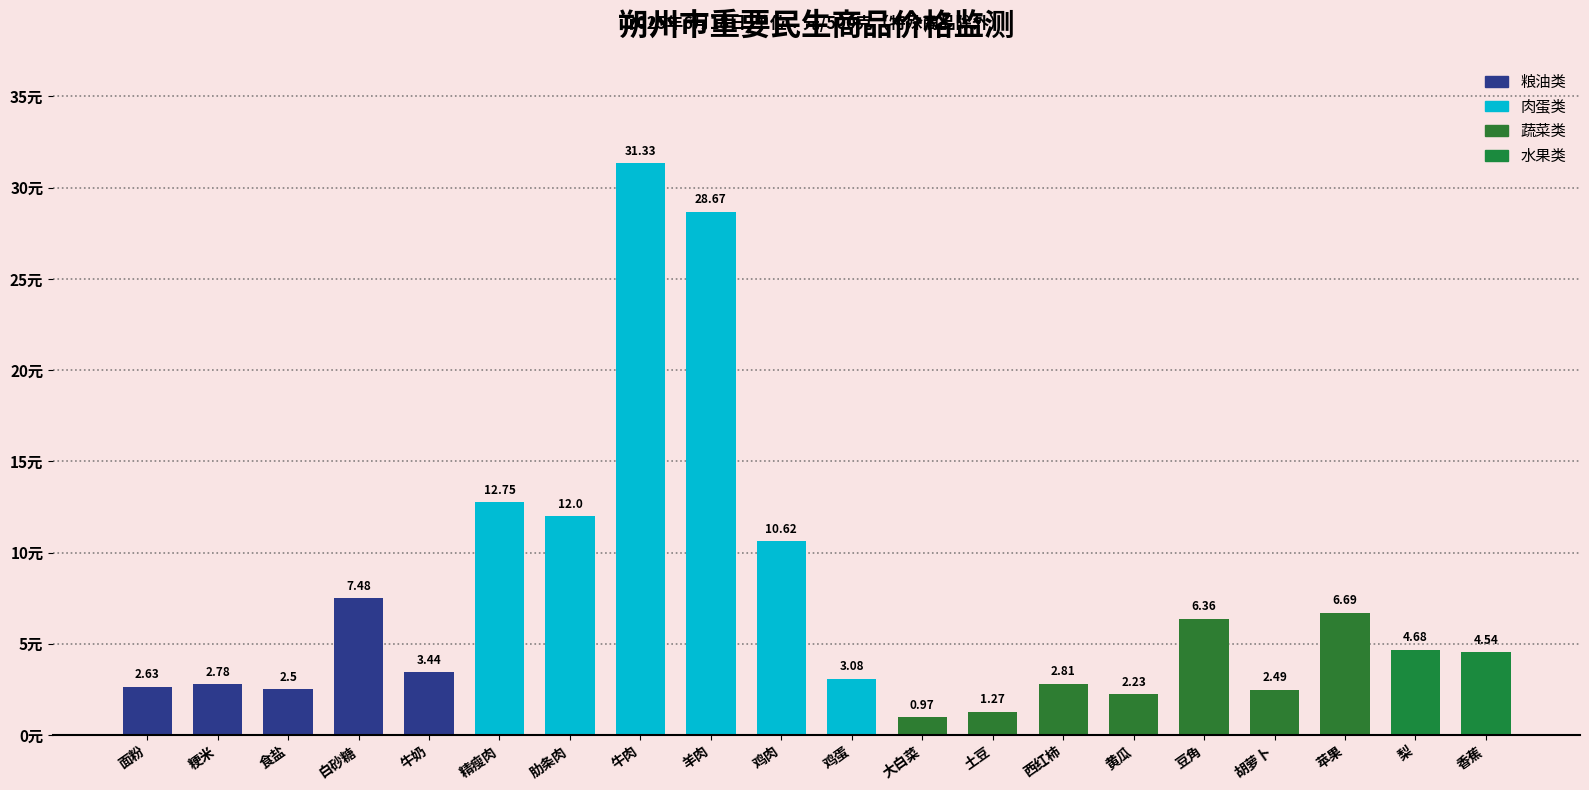

What is the change in value from 食盐 to 牛肉?

+28.8